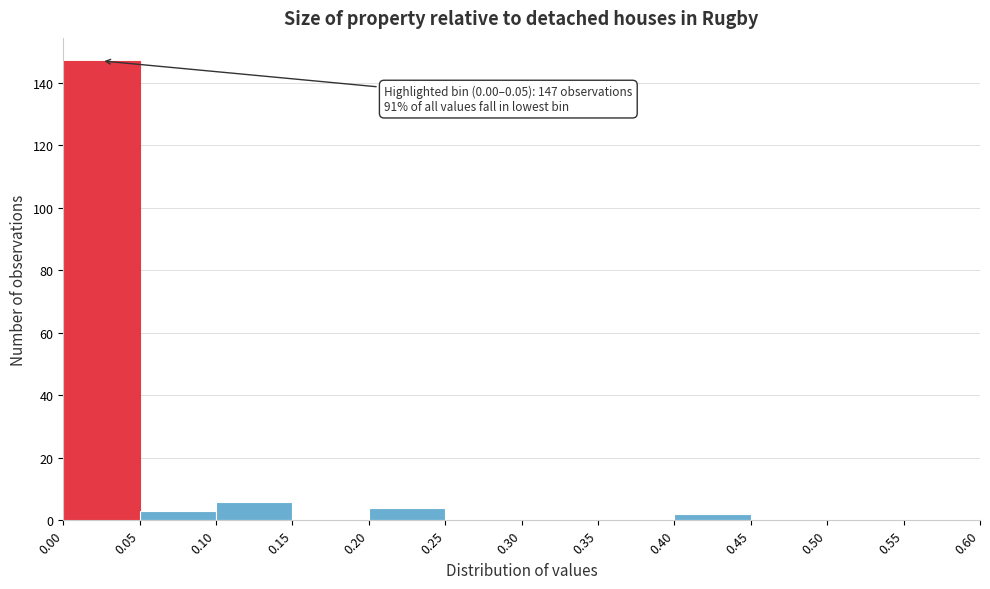

Which range on the x-axis has the tallest bar?

0.00 to 0.05